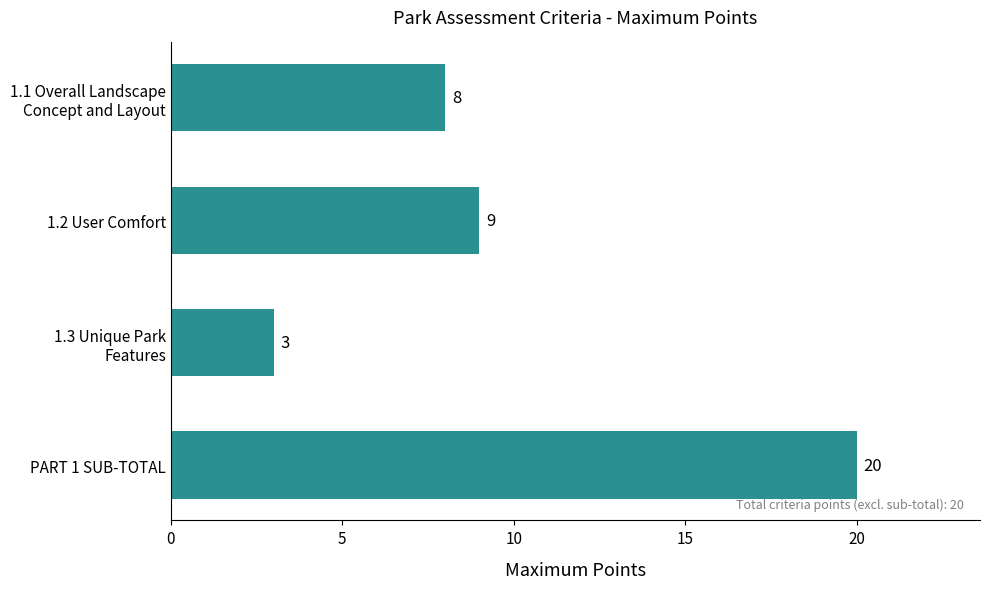

Reading top to bottom, extract all data points from this chart.

8	9	3	20